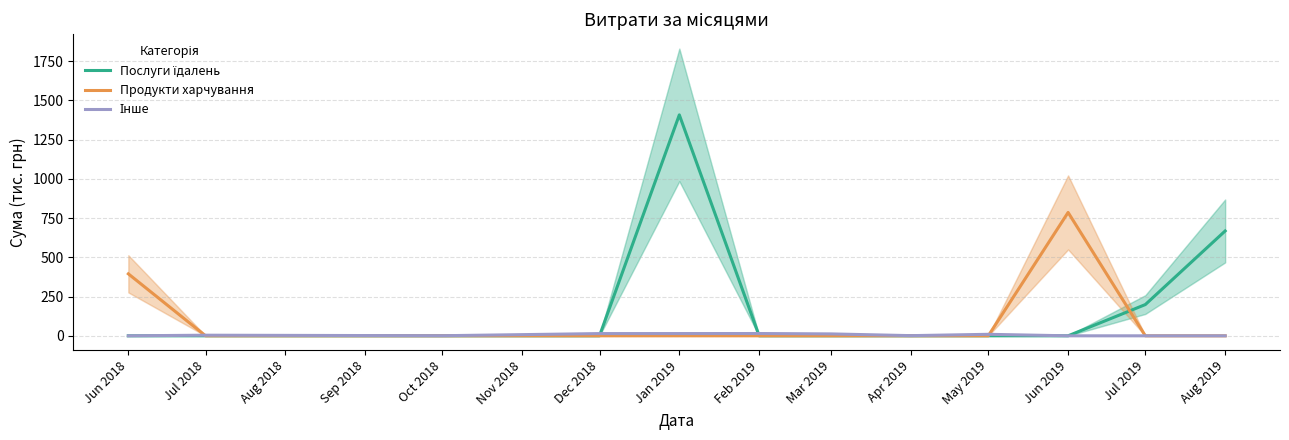

In Послуги їдалень, how many points are higher than both neighbors (excluding endpoints)?

1